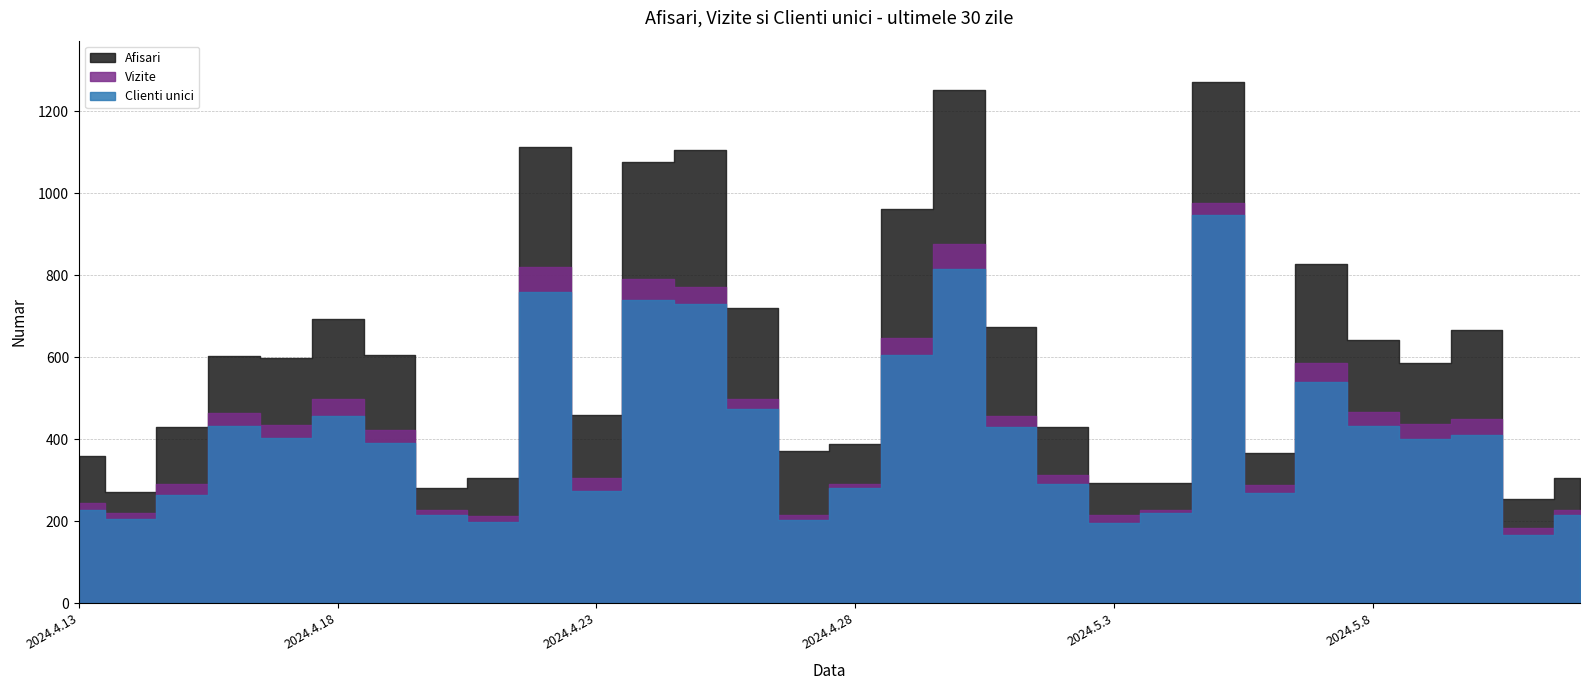

What is the total value across all series at 2024.4.24?

2606